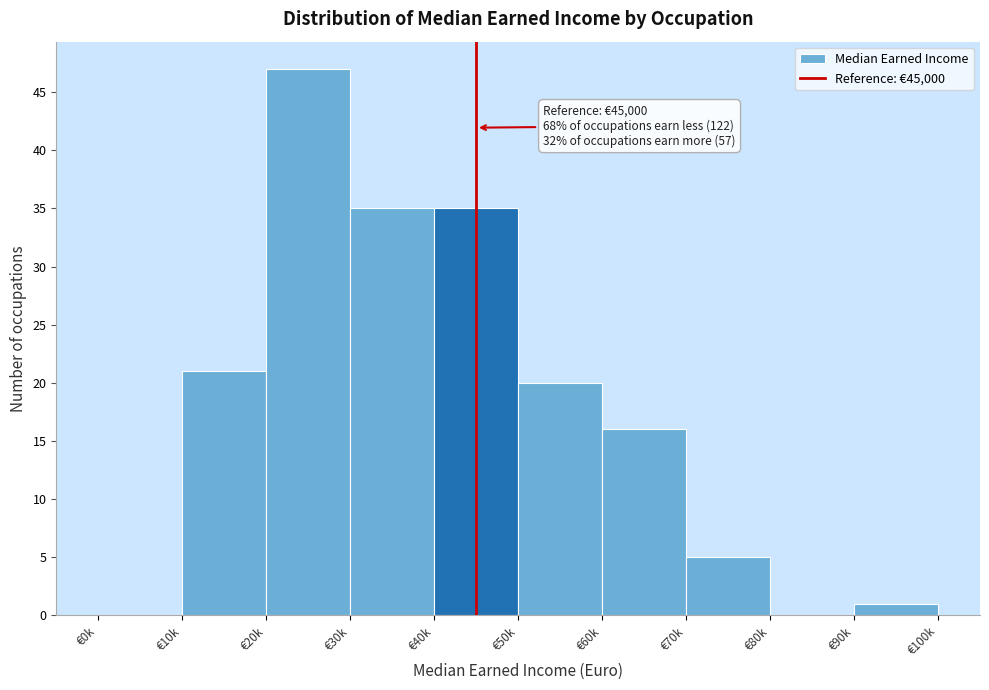

Reading right to left, transcribe all the data shown in this chart.

€90k=1	€80k=0	€70k=5	€60k=16	€50k=20	€40k=35	€30k=35	€20k=47	€10k=21	€0k=0